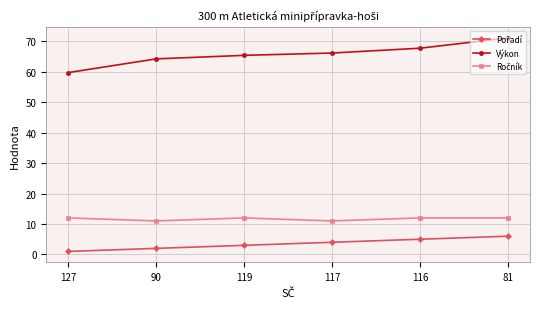

Read the Výkon value at 116.

67.7